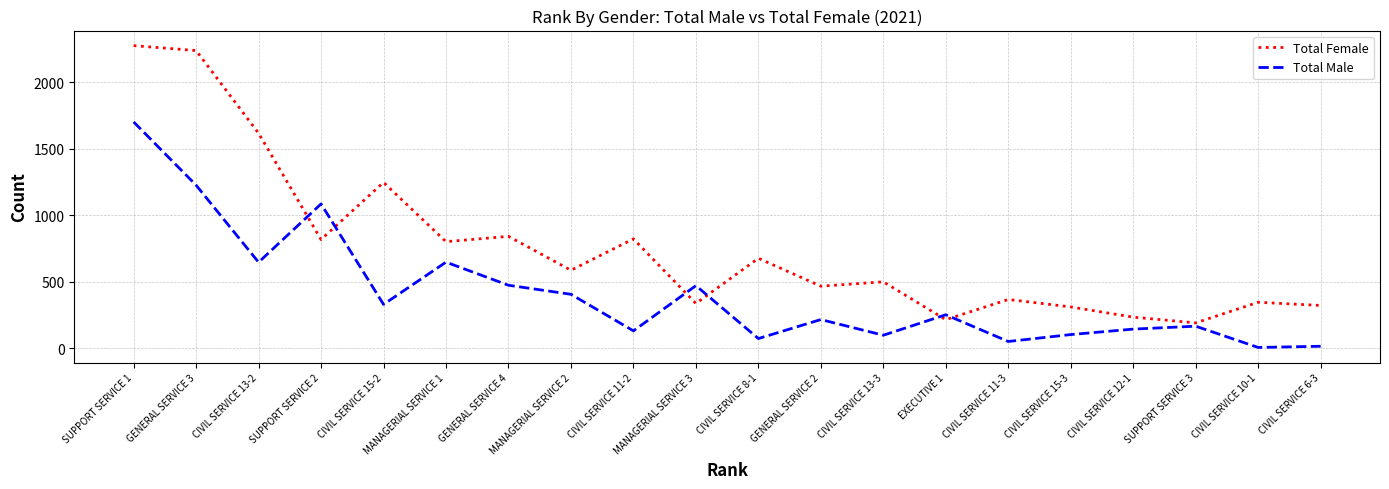

True or false: Total Male and Total Female intersect in this chart.

True